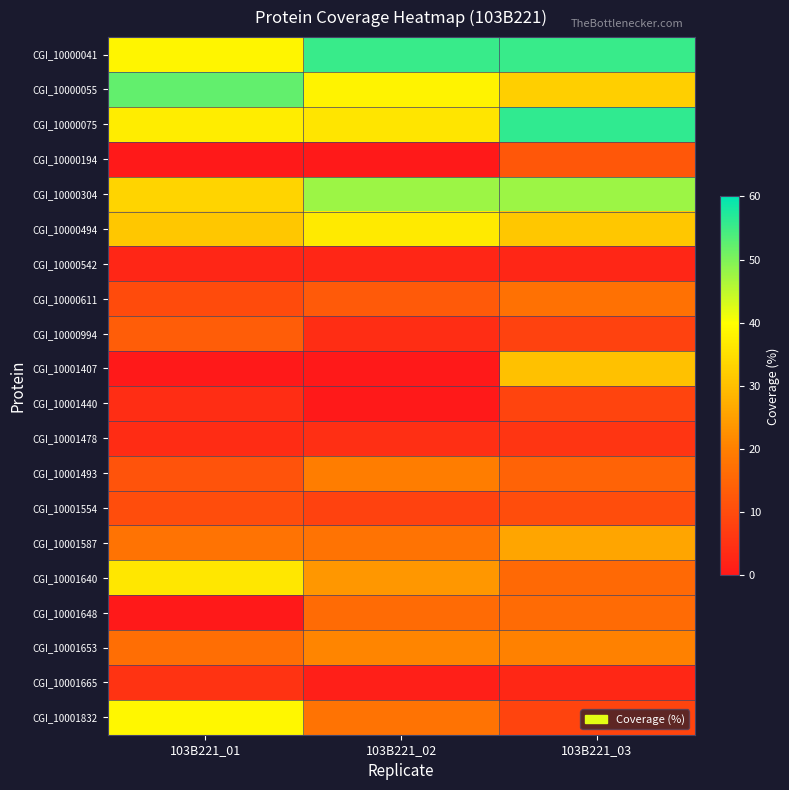

How many data points does each series have?

3